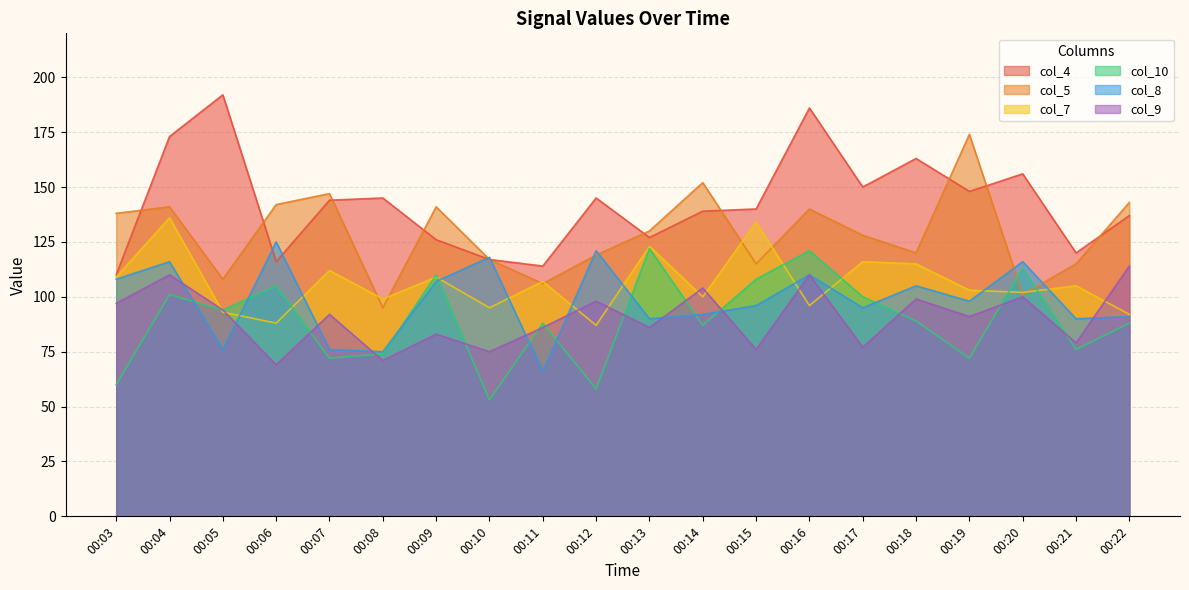

What is the difference between the highest and lowest values at 00:17?

73